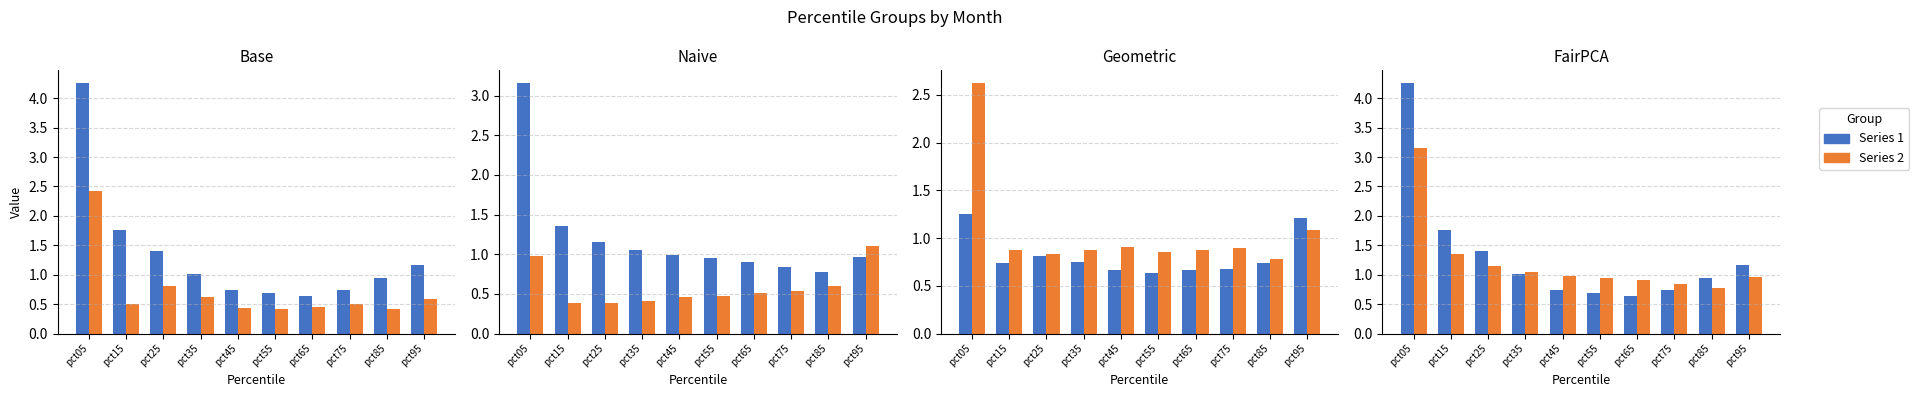

What is the greatest value displayed?

4.3